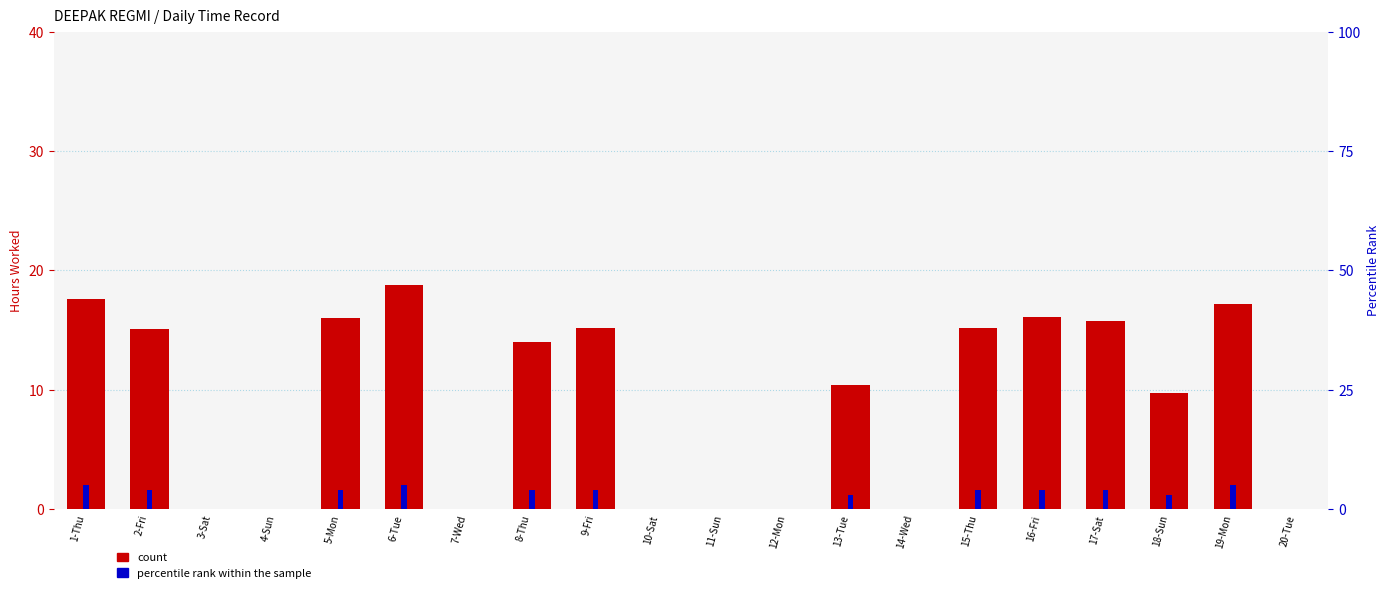

Reading left to right, extract all data points from this chart.

count: 17.6	15.1	0.0	0.0	16.0	18.8	0.0	14.0	15.1	0.0	0.0	0.0	10.4	0.0	15.2	16.1	15.8	9.7	17.2	0.0
percentile rank within the sample: 5.0	4.0	0.0	0.0	4.0	5.0	0.0	4.0	4.0	0.0	0.0	0.0	3.0	0.0	4.0	4.0	4.0	3.0	5.0	0.0